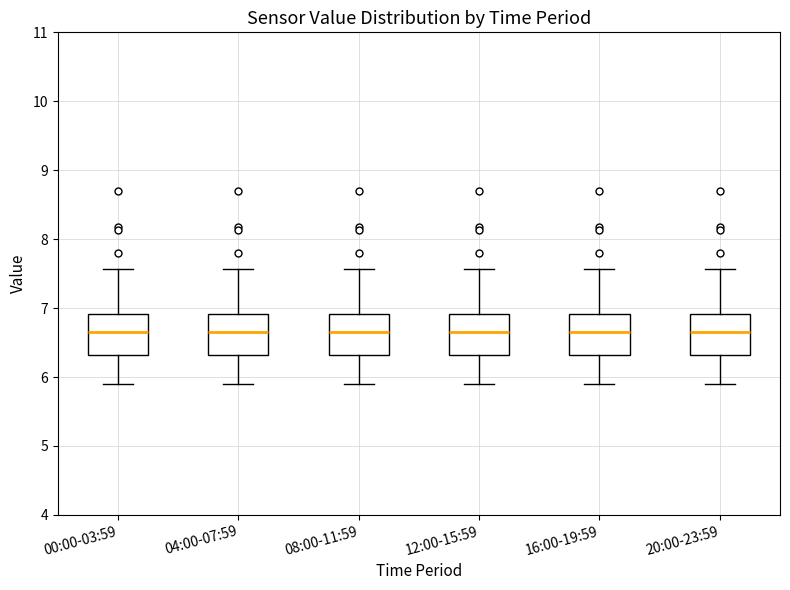

Where does the median line of the box for 20:00-23:59 sit on the y-axis? The values are not printed on the chart, so give them approximately, as read against the axis.

6.7